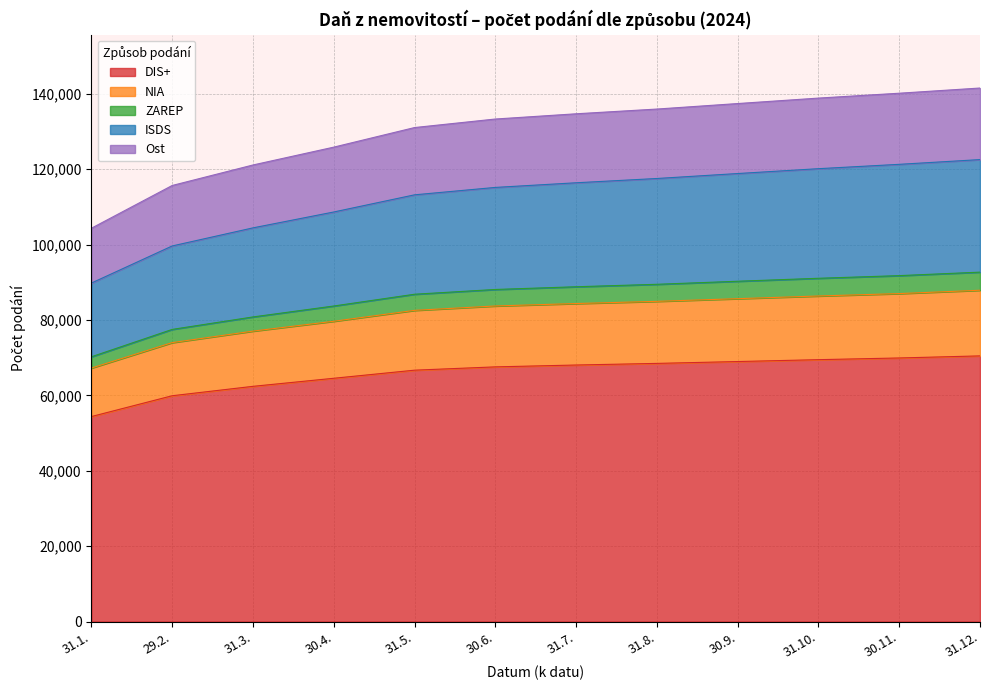

What is the total value across all series at 30.6.?

133329